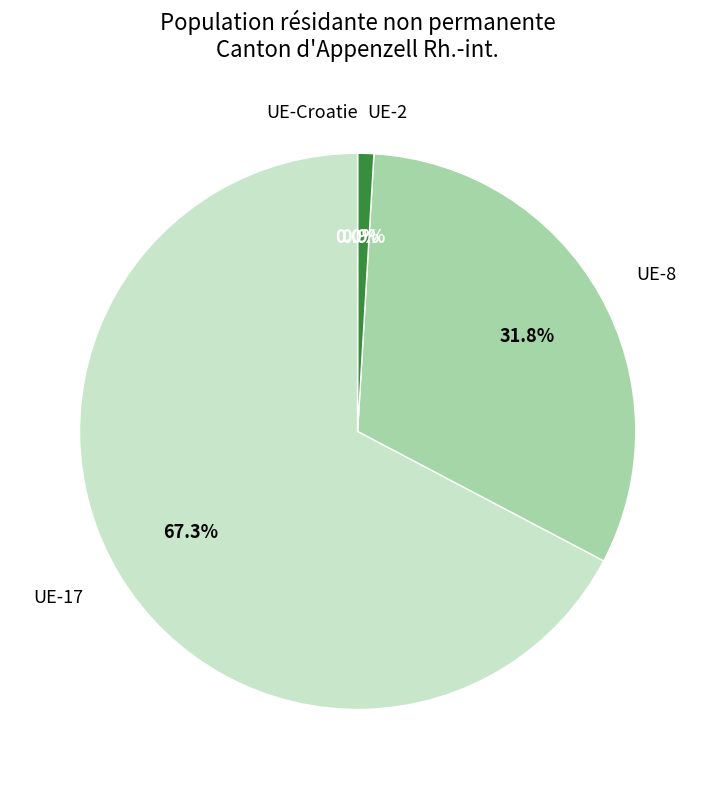

What is the majority slice?

UE-17